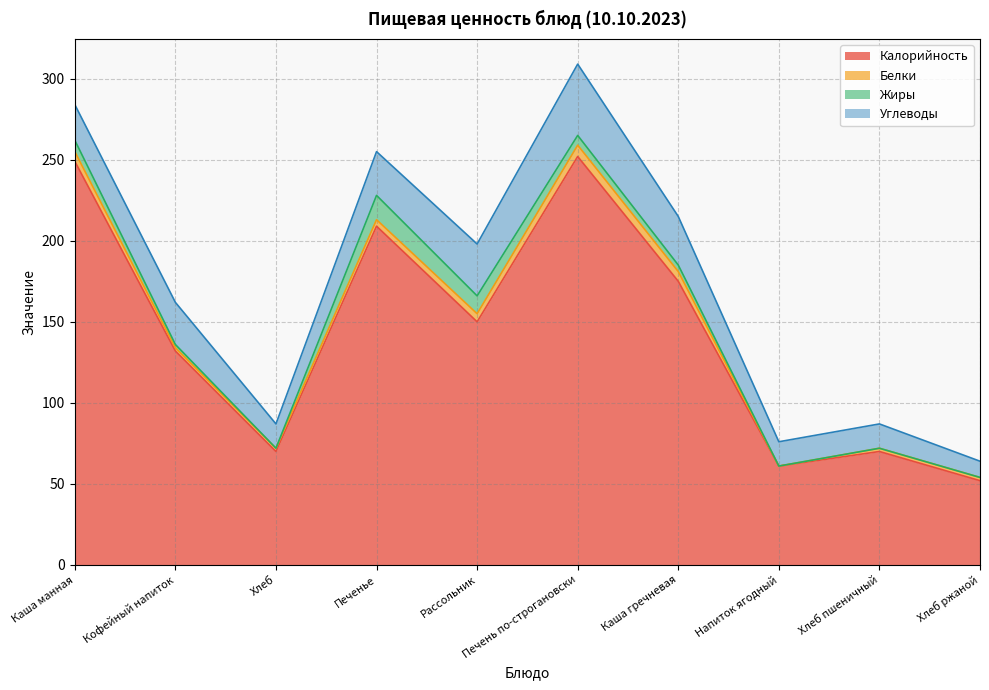

The Жиры series shows 11 at Рассольник. True or false?

True